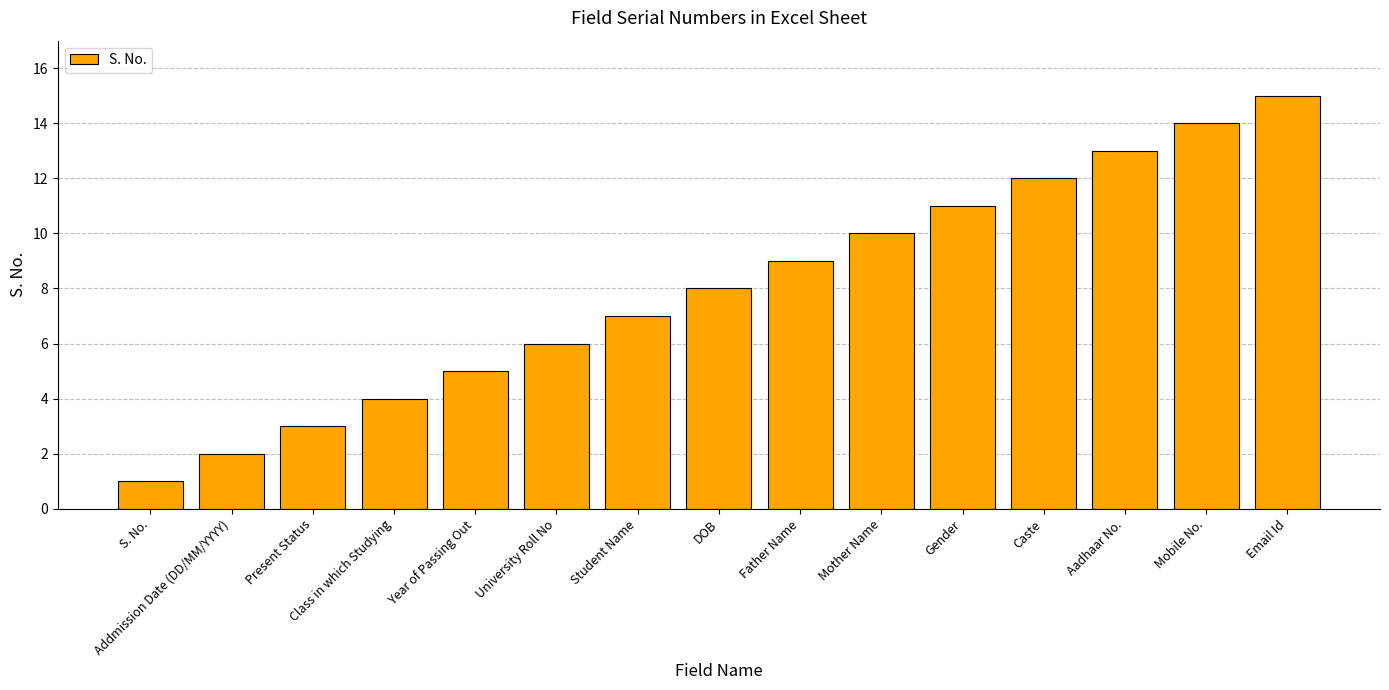

What is the greatest value displayed?

15